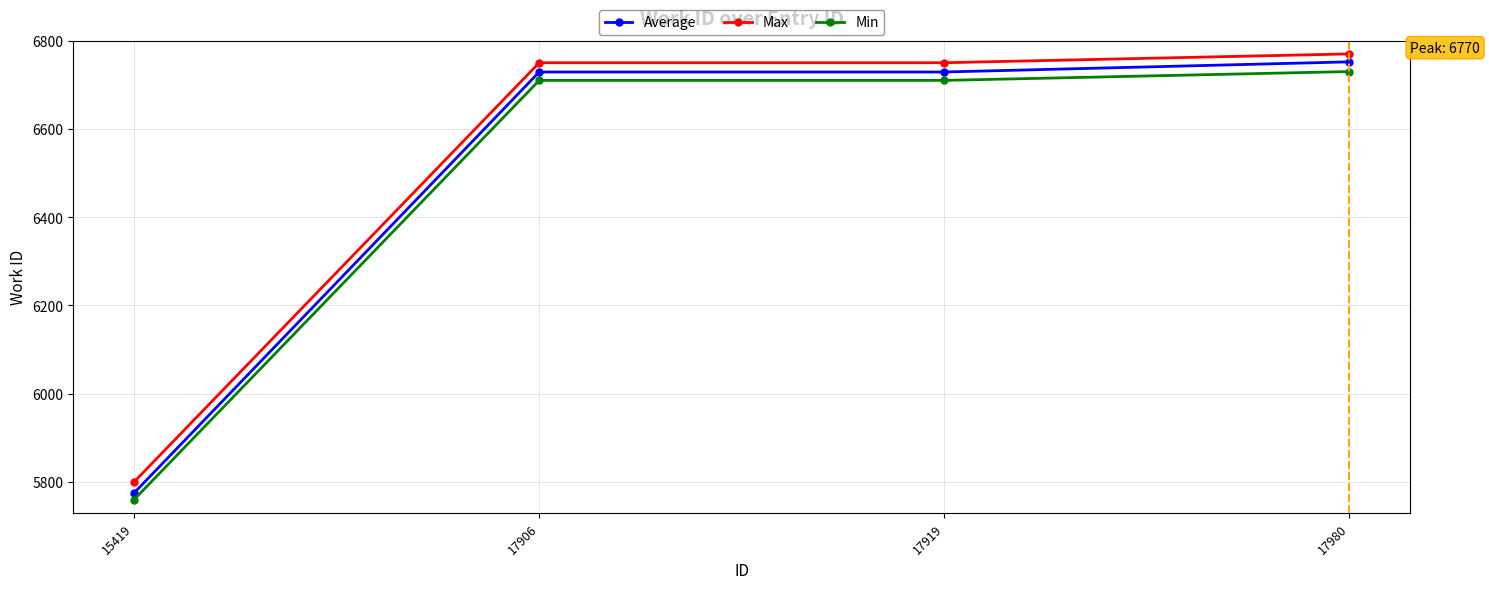

Which series has the widest spread of values?

Average